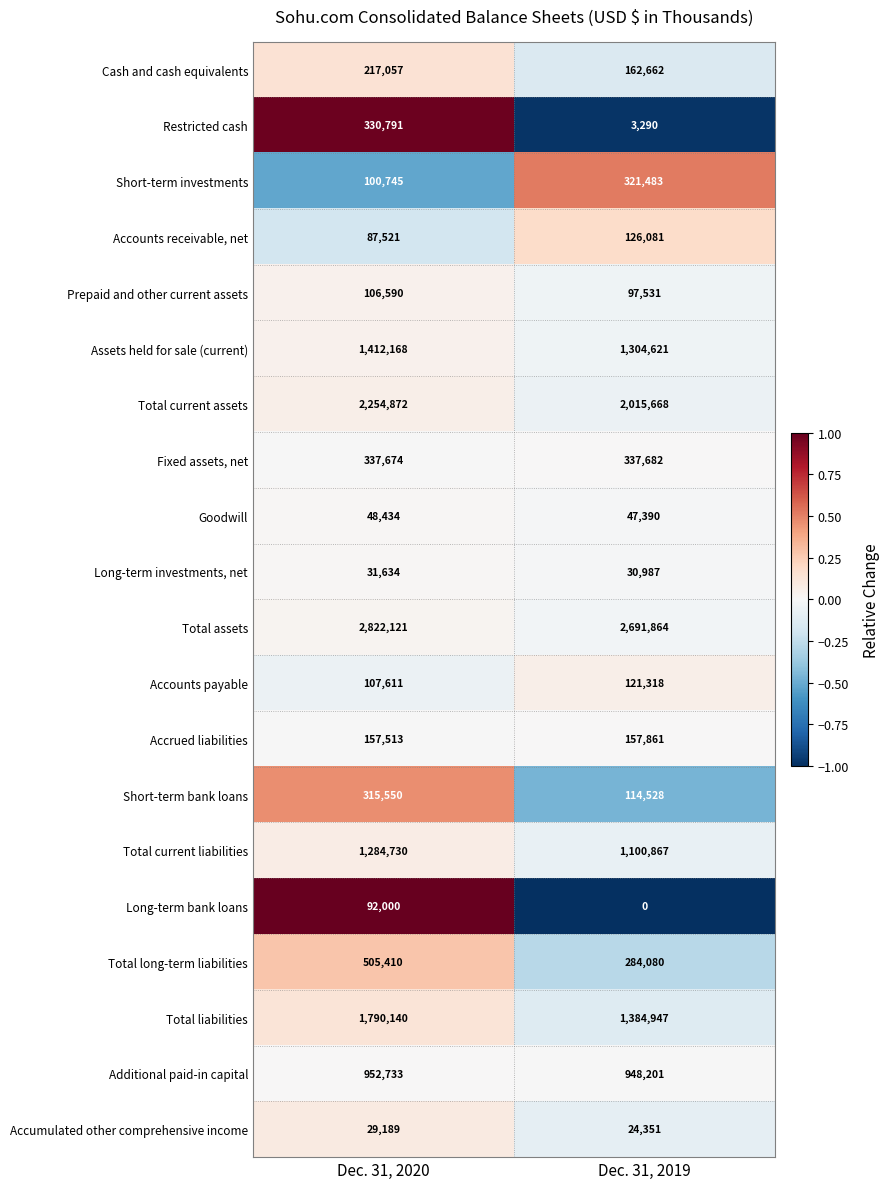

What is the maximum value shown in the chart?

2822121